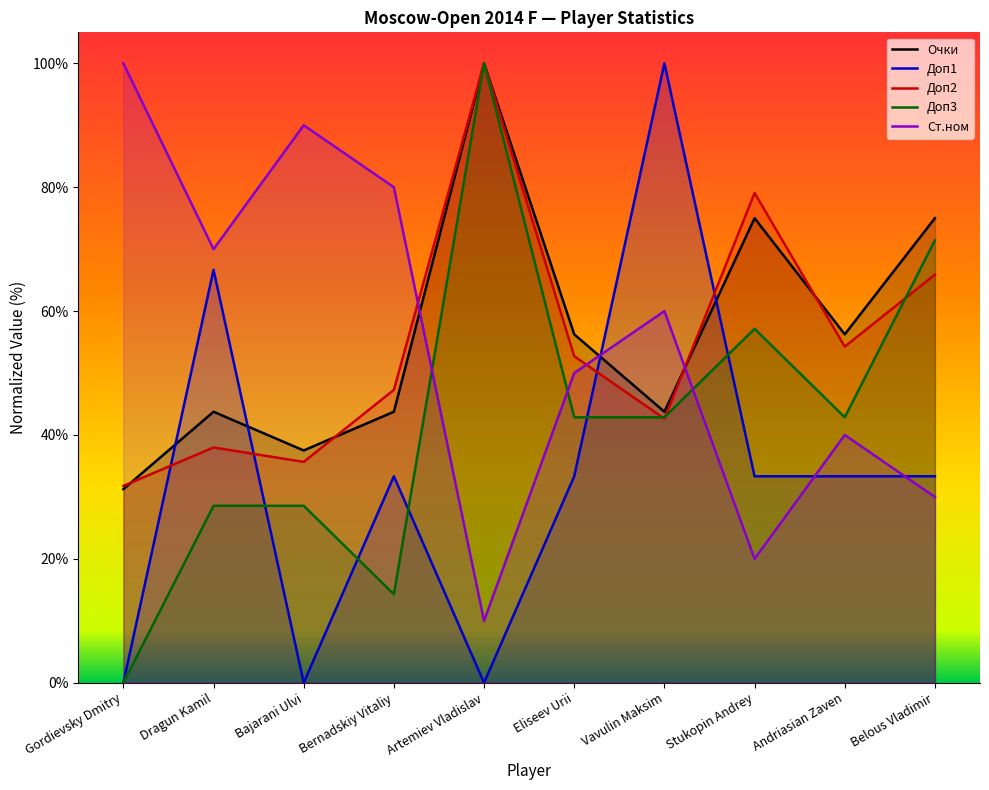

True or false: Очки and Доп1 cross at least once.

True